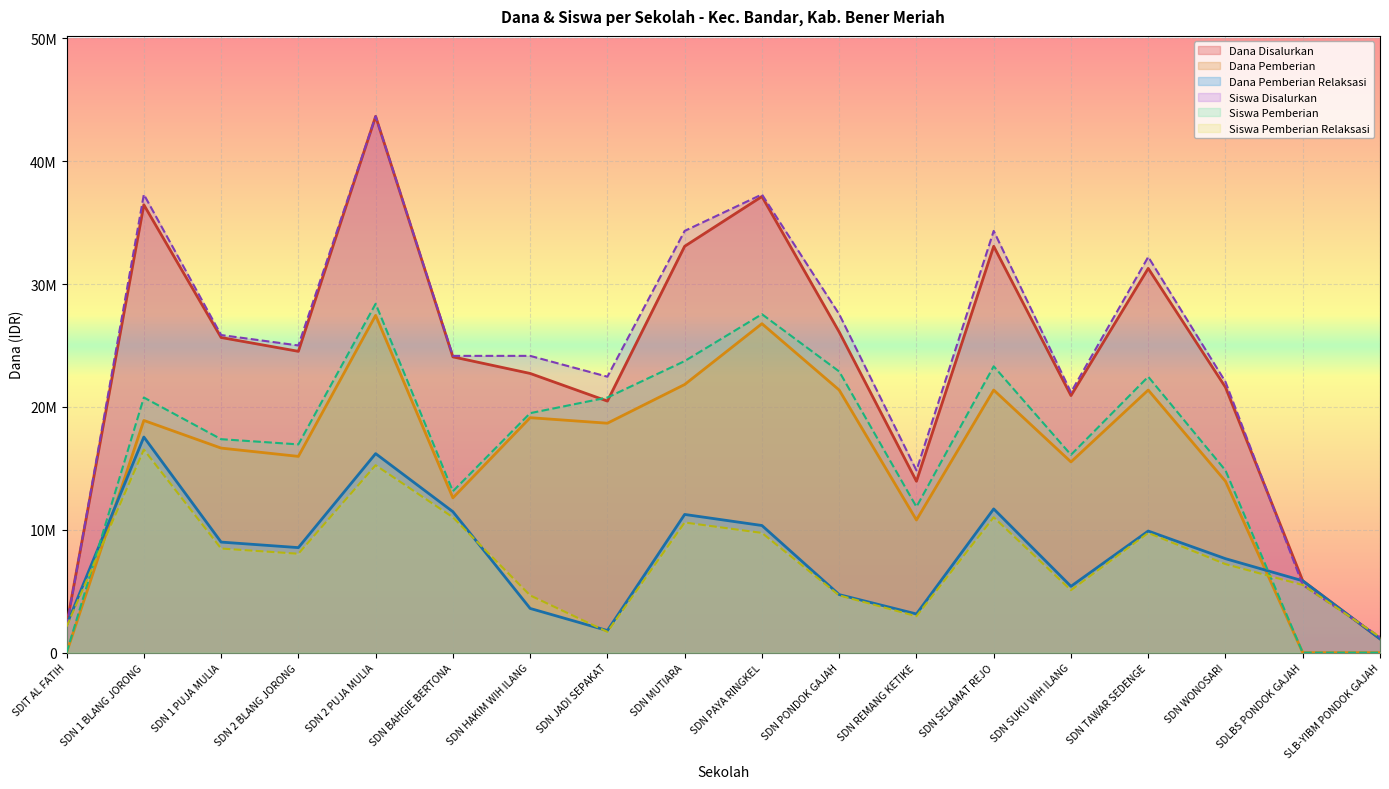

List the labels in order of Siswa Pemberian Relaksasi value, largest first.

SDN 1 BLANG JORONG, SDN 2 PUJA MULIA, SDN BAHGIE BERTONA, SDN SELAMAT REJO, SDN MUTIARA, SDN PAYA RINGKEL, SDN TAWAR SEDENGE, SDN 1 PUJA MULIA, SDN 2 BLANG JORONG, SDN WONOSARI, SDLBS PONDOK GAJAH, SDN SUKU WIH ILANG, SDN HAKIM WIH ILANG, SDN PONDOK GAJAH, SDN REMANG KETIKE, SDIT AL FATIH, SDN JADI SEPAKAT, SLB-YIBM PONDOK GAJAH